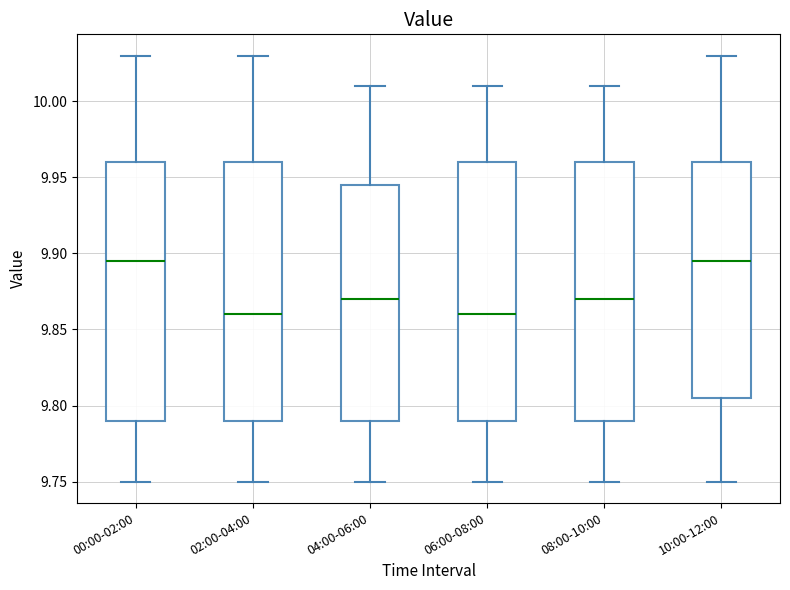

Where does the upper whisker of the box for 10:00-12:00 end on the y-axis? The values are not printed on the chart, so give them approximately, as read against the axis.

10.030